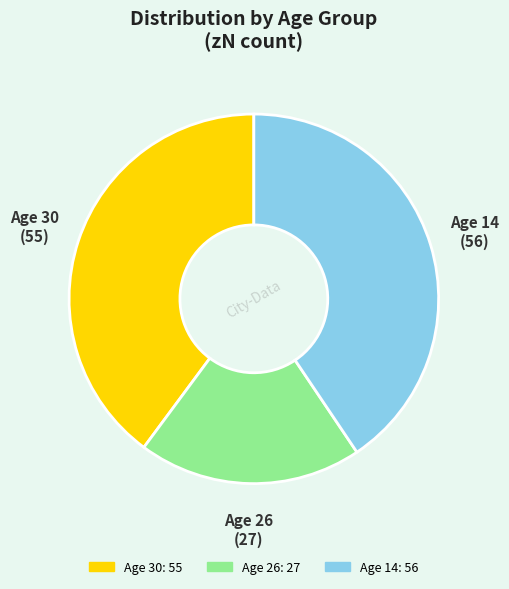

Is there a majority slice in this chart?

No